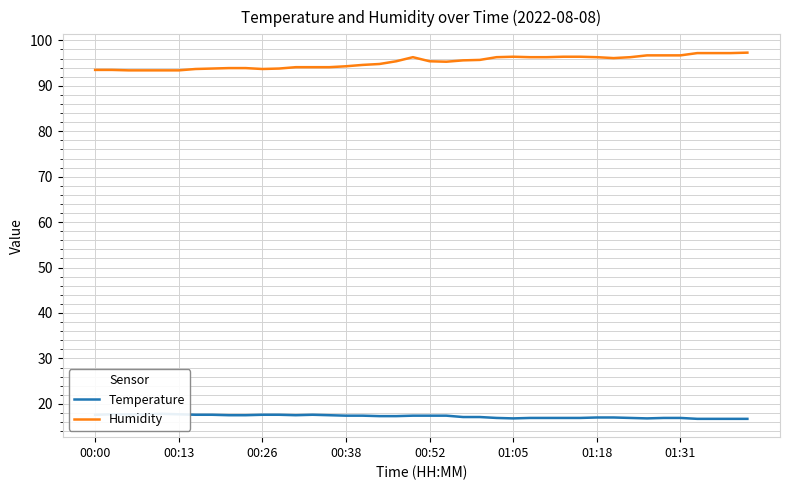

What is the minimum value for Humidity?

93.4